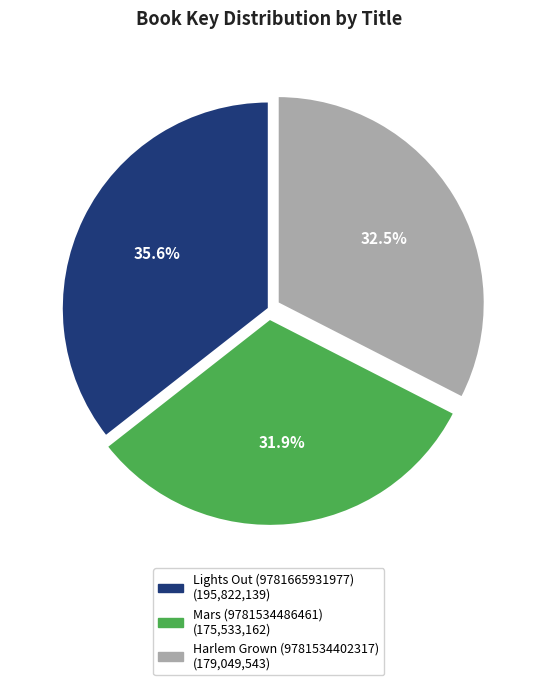

To the nearest percent, what is the difference between the largest and smallest slice percentages?

4%